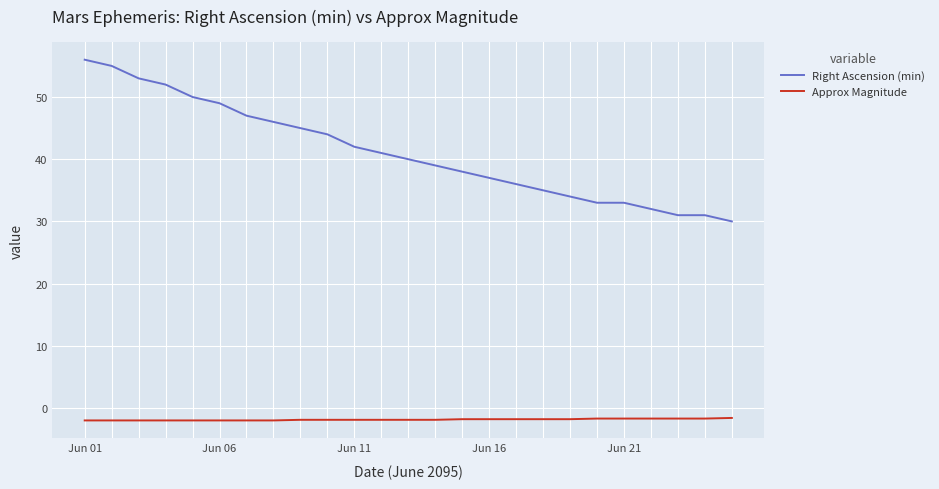

Which series has the largest total across all categories?

Right Ascension (min)